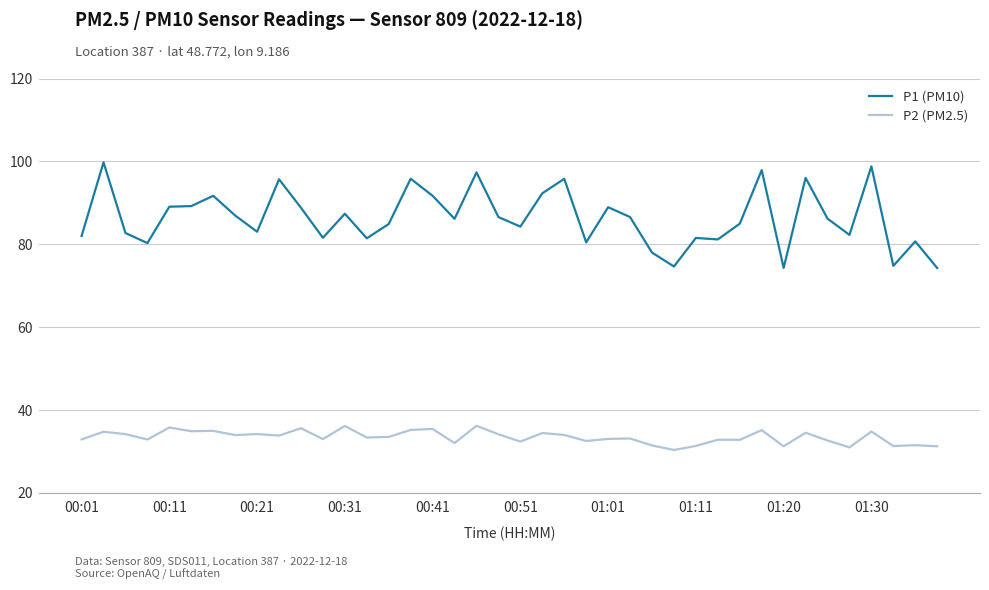

Which series has the largest total across all categories?

P1 (PM10)